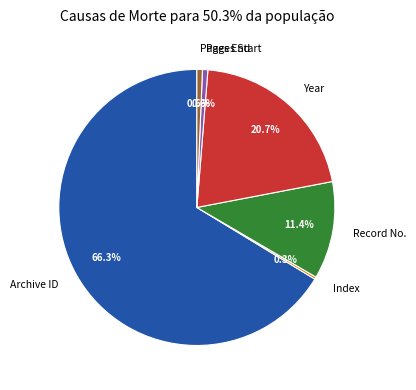

What is the ratio of the value at Archive ID to the value at Pages Start?

105.5